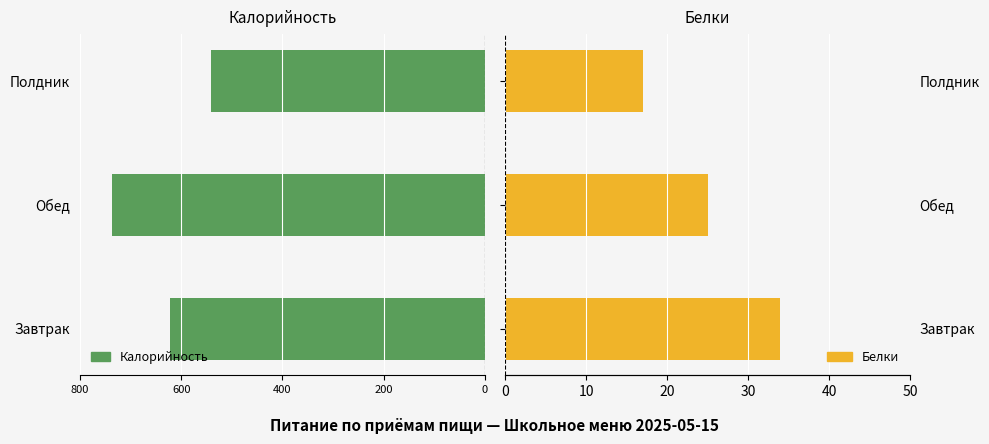

What is the difference between the highest and lowest values at Полдник?

559